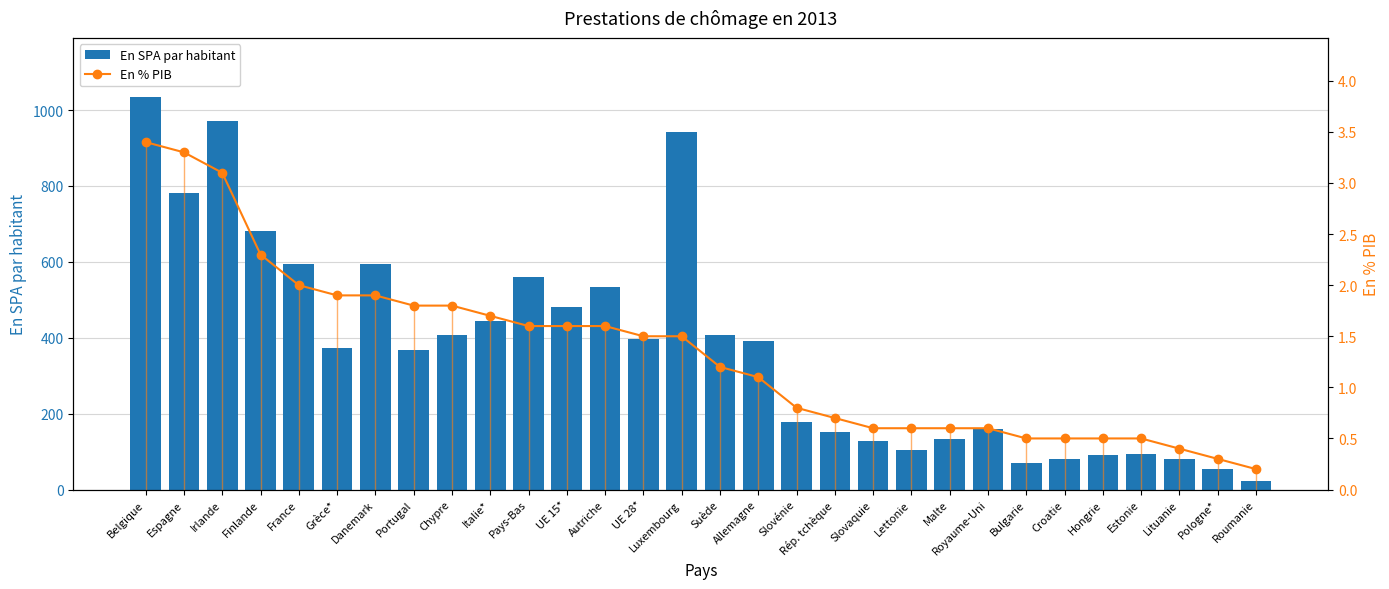

Is the value of En % PIB at Hongrie greater than the value of En SPA par habitant at Belgique?

No